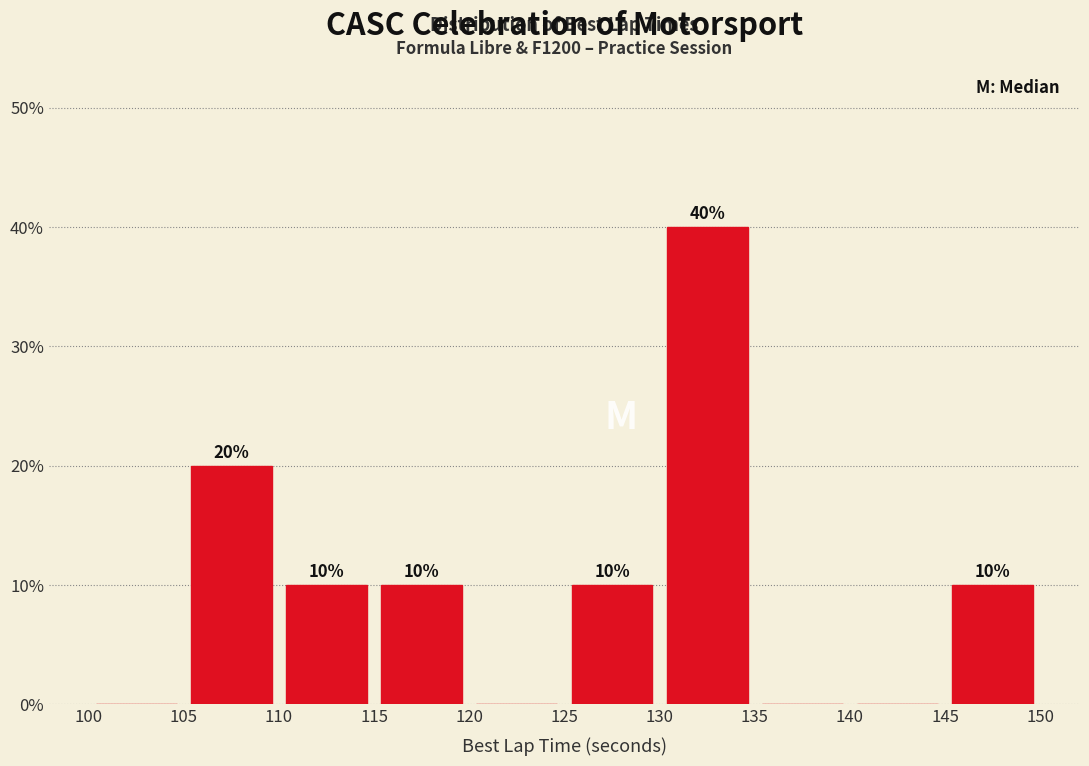

Which range on the x-axis has the tallest bar?

130 to 135